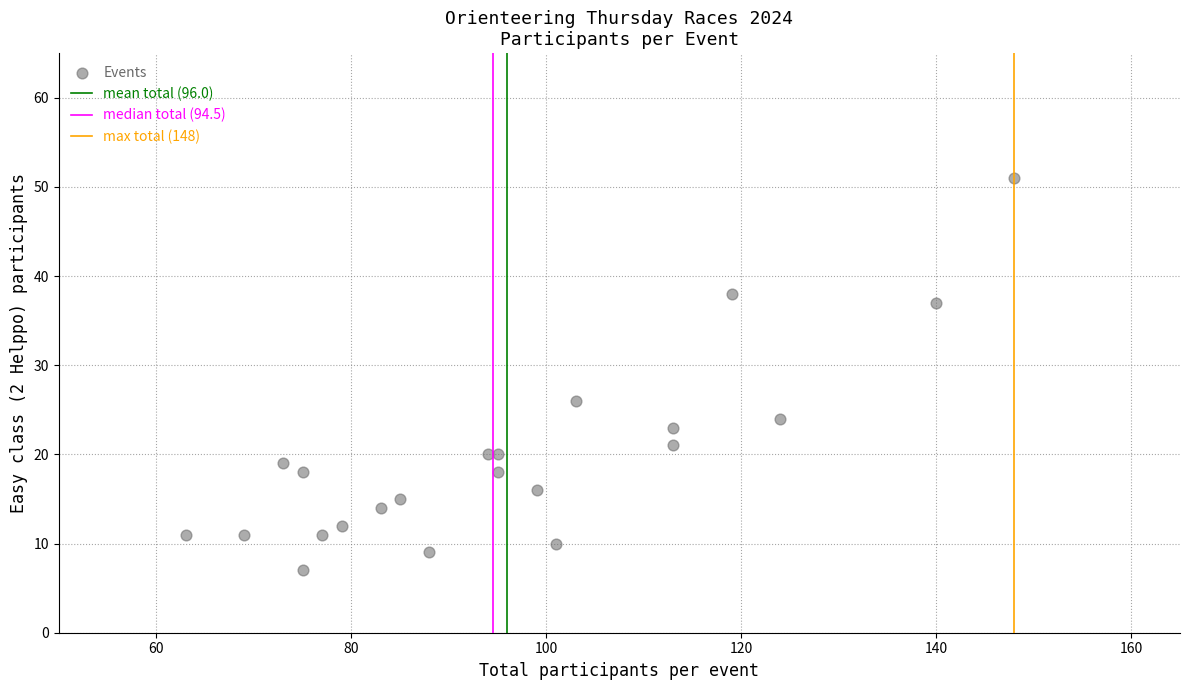

What Y value in the scatter plot is closest to 29?

26